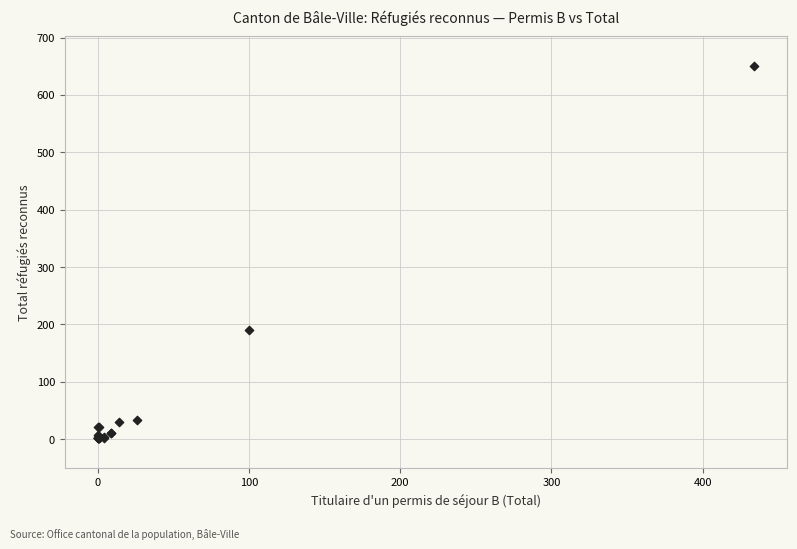

What Y value in the scatter plot is closest to 326?

190